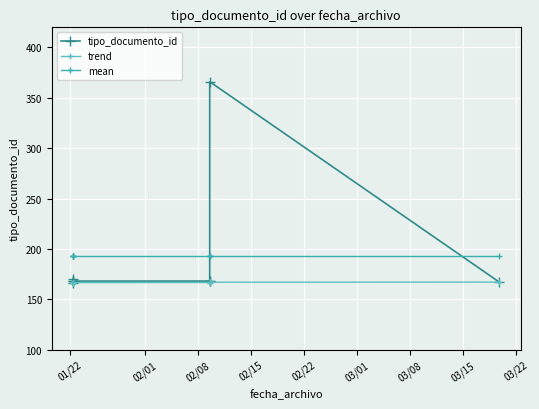

What is the highest value of the trend series?

167.0